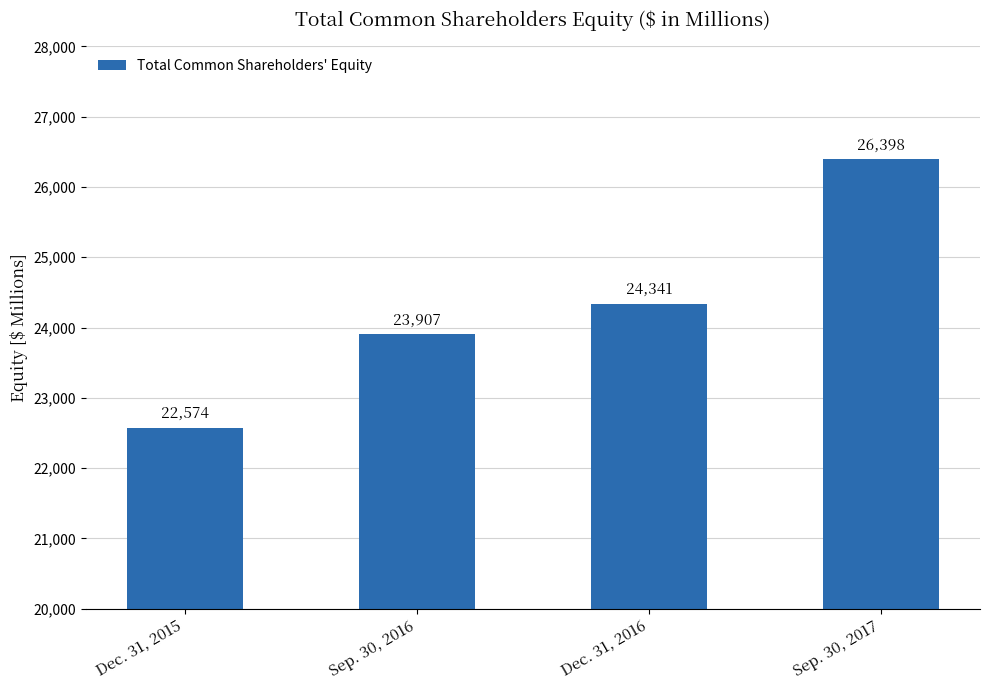

Which has a higher value, Sep. 30, 2017 or Dec. 31, 2015?

Sep. 30, 2017